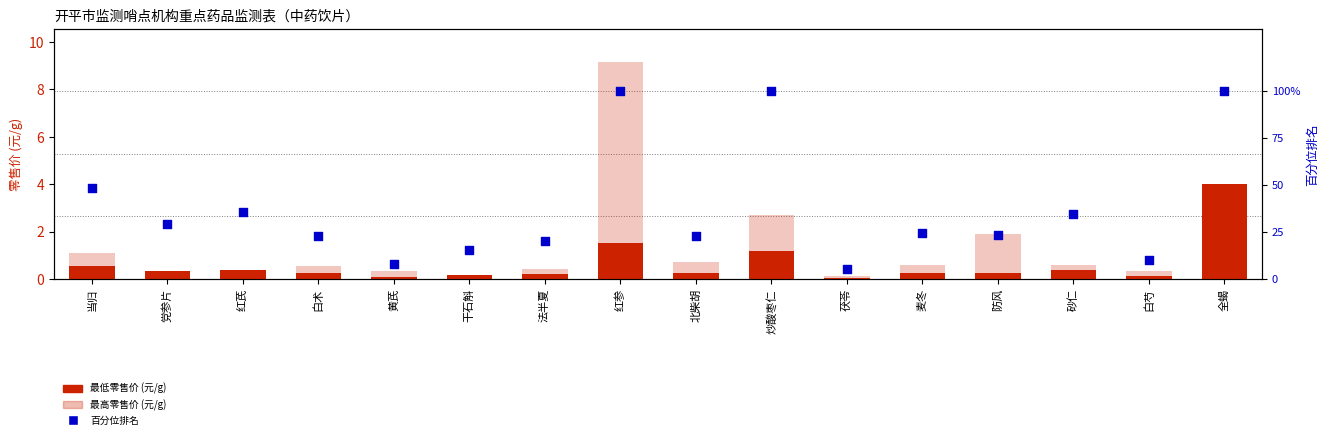

What are all the series names shown in the legend?

最低零售价, 最高零售价, 百分位排名